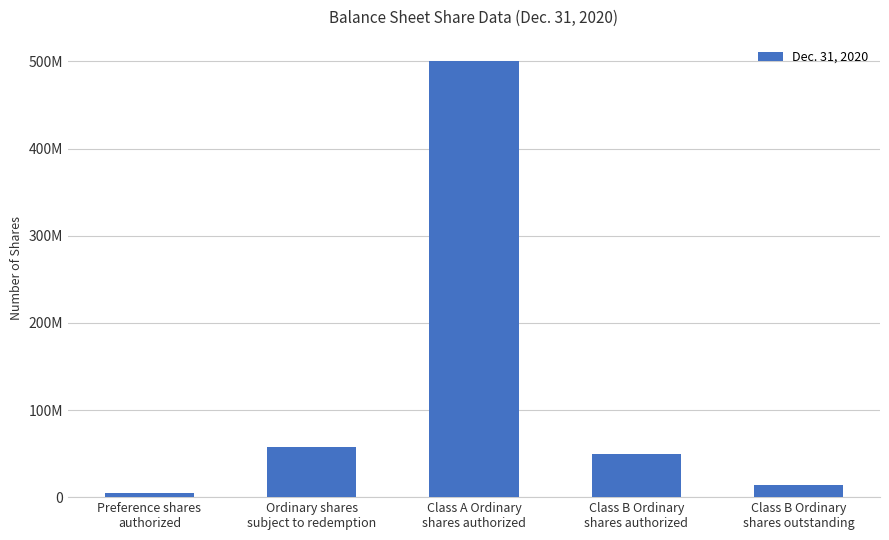

What is the label of the 5th bar from the right?

Preference shares
authorized